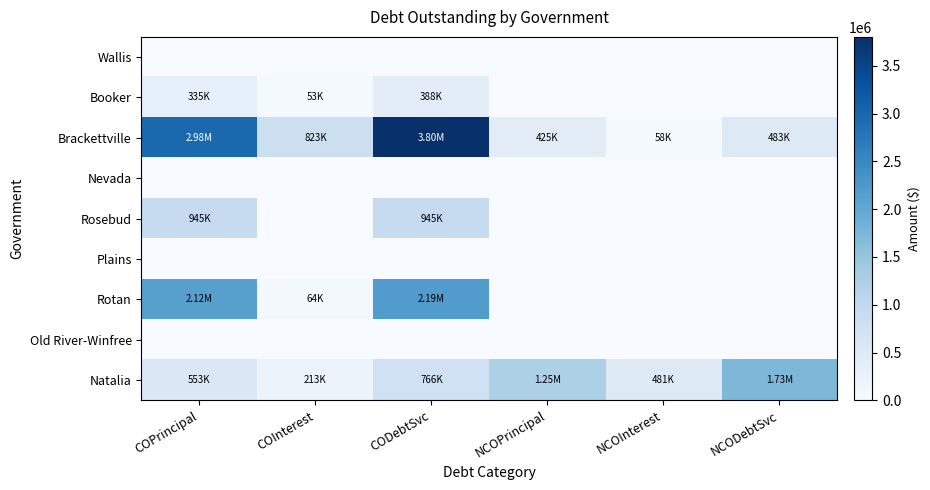

How many distinct data groups are displayed?

9